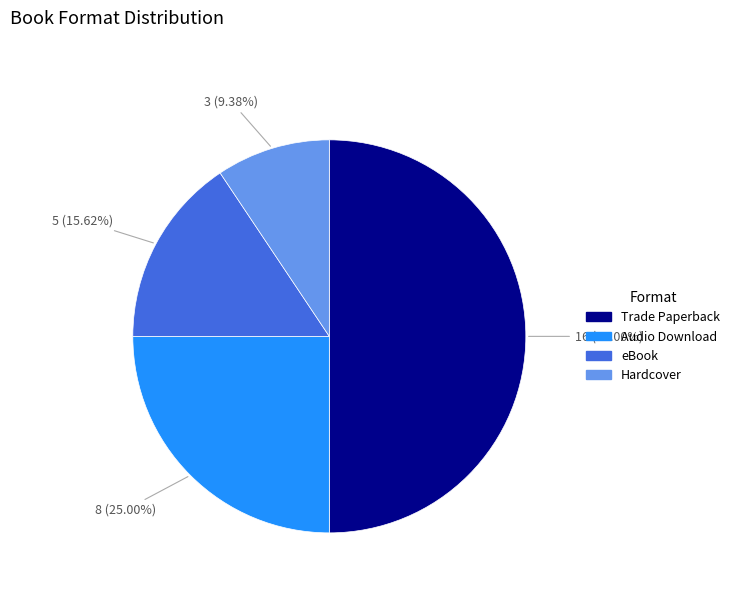

How many slices are in this pie chart?

4